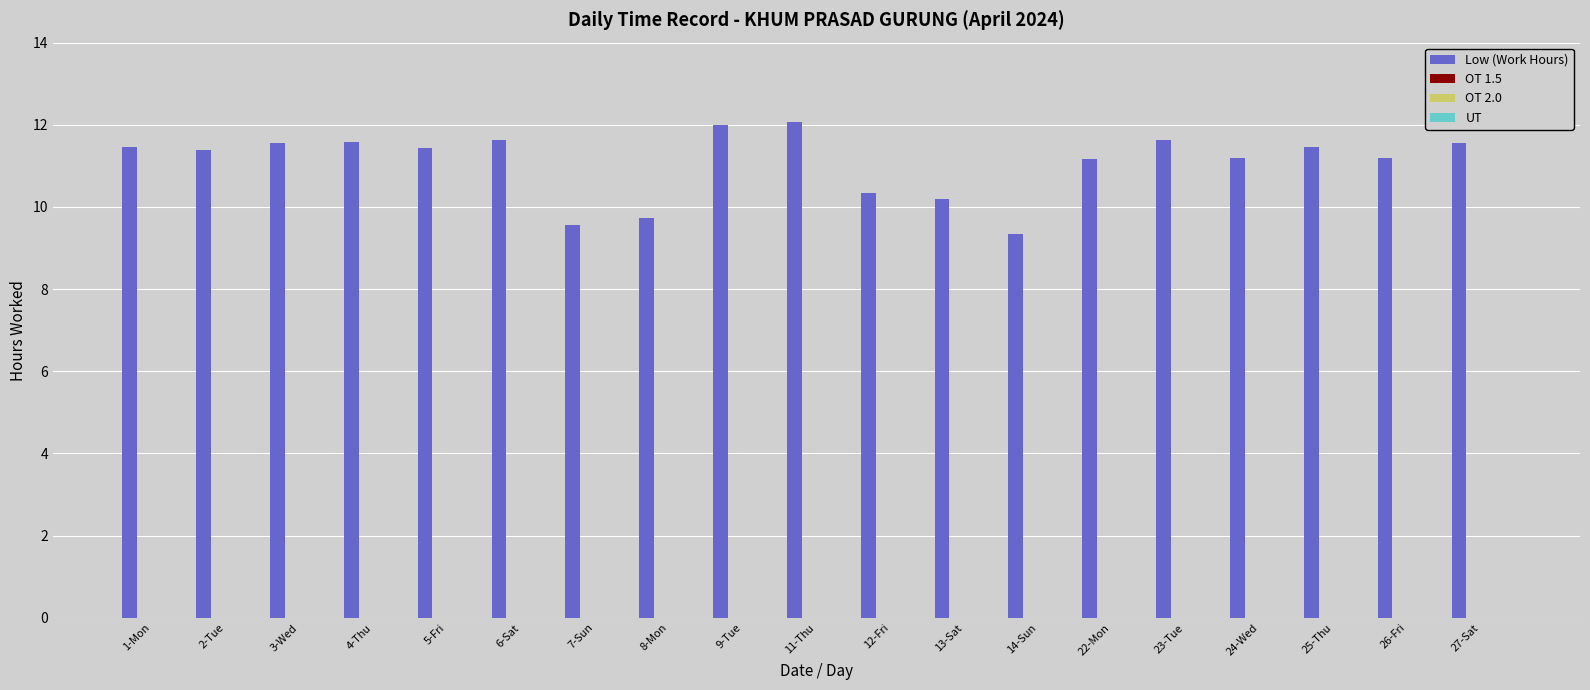

What is the minimum value shown in the chart?

9.3